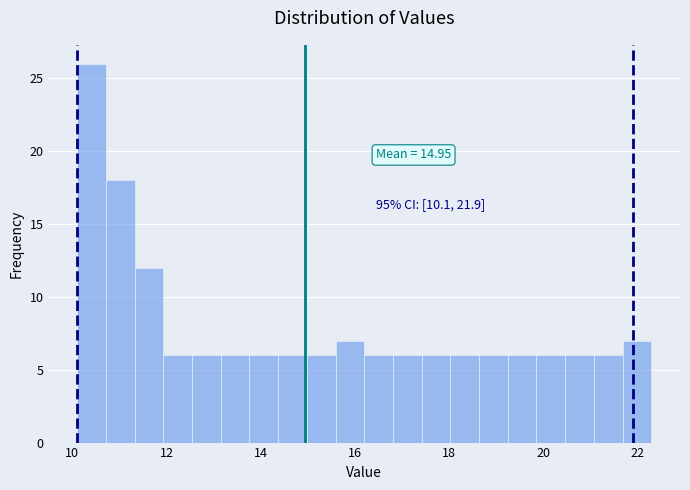

Read against the x-axis, roughly where is the centre of the tallest bar?

10.4